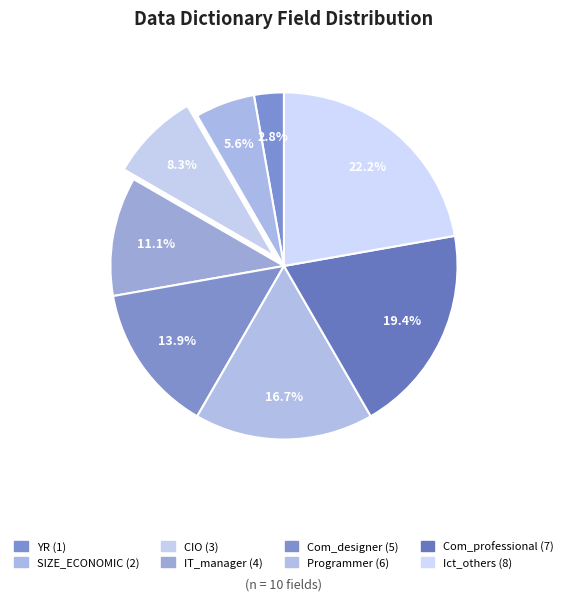

To the nearest percent, what percentage of the pie is IT_manager?

11%